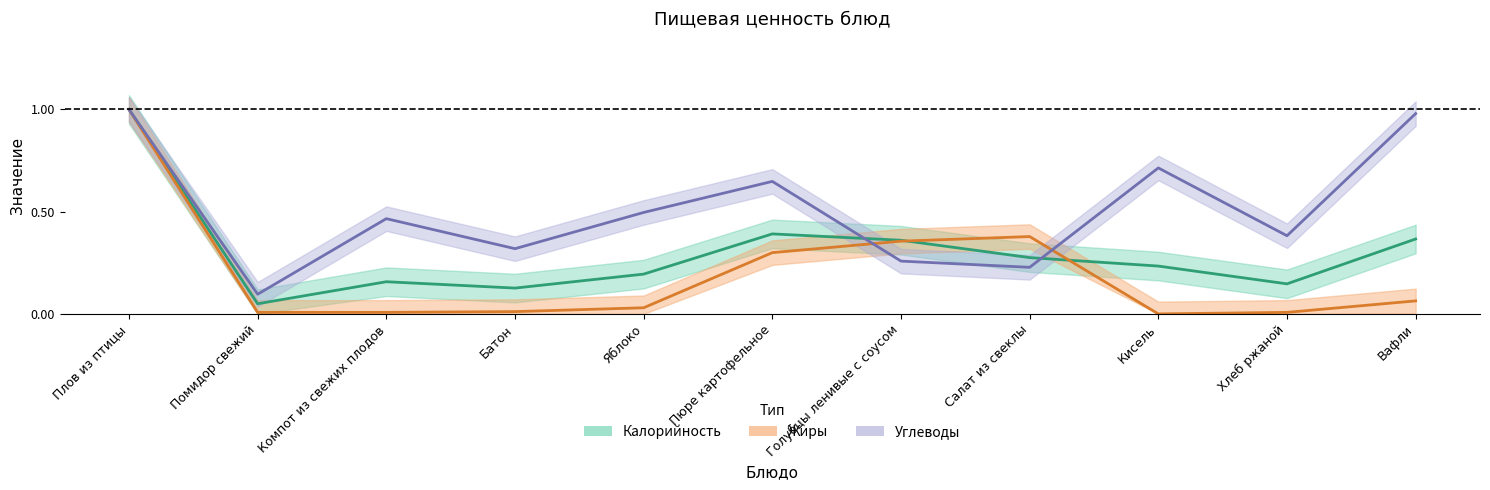

Which series has the largest total across all categories?

Углеводы